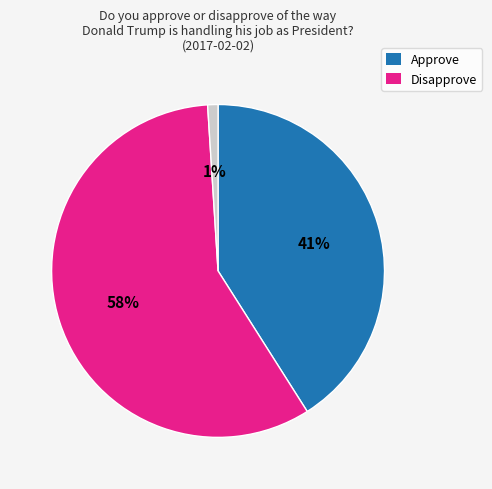

To the nearest percent, what is the difference between the largest and smallest slice percentages?

57%